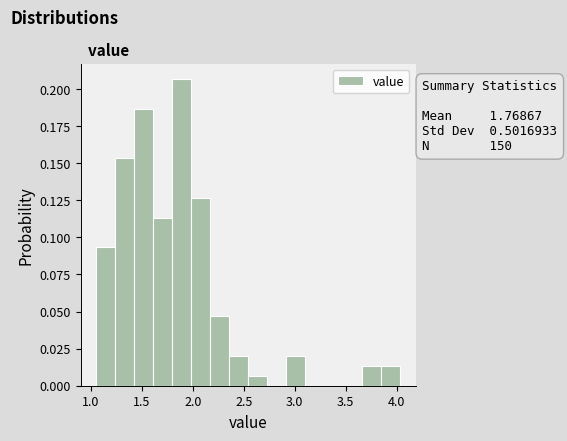

Read against the x-axis, roughly where is the centre of the tallest bar?

1.90